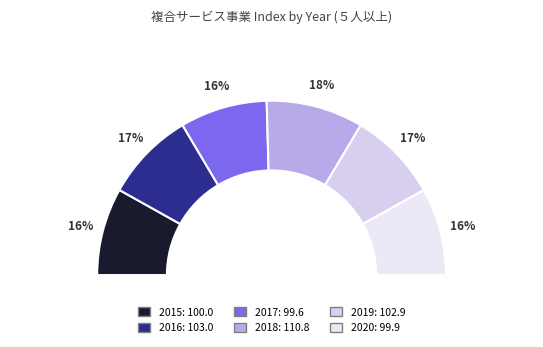

How much of the chart is everything except 2017?

83.8%